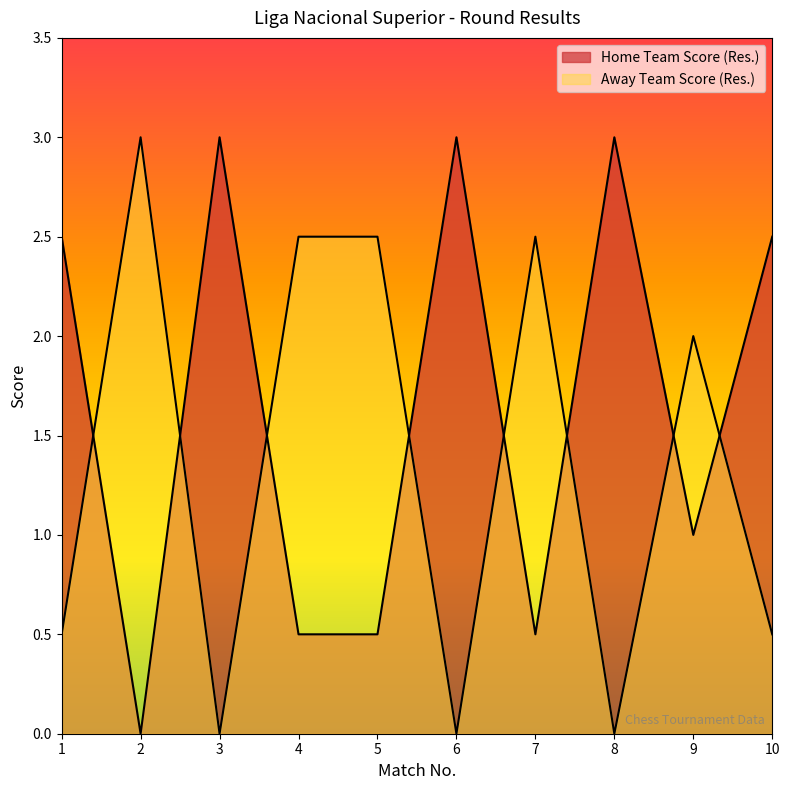

What is the difference between the second highest and minimum values in the Away Team Score (Res.) series?

2.5